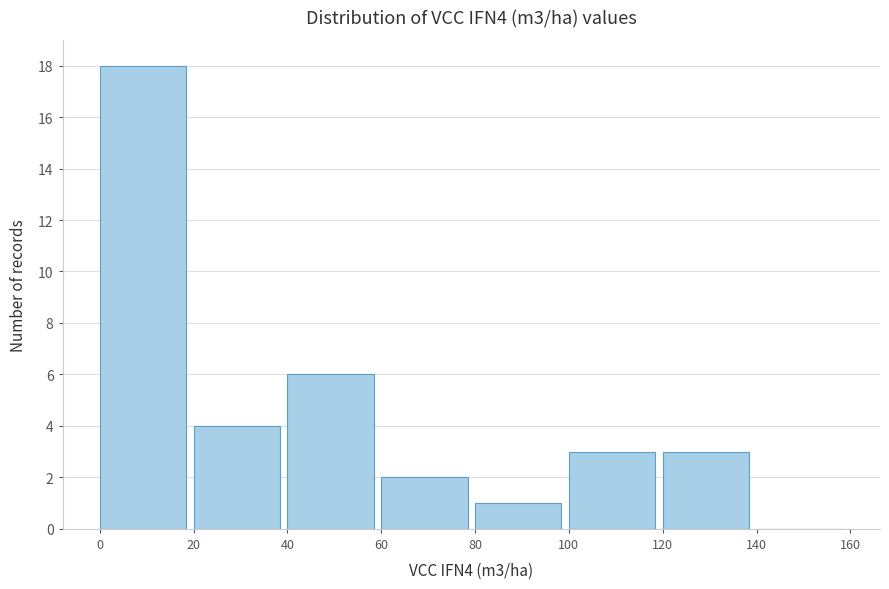

What is the height of the bar covering 100 to 120 on the x-axis? The values are not printed on the chart, so give them approximately, as read against the axis.

3